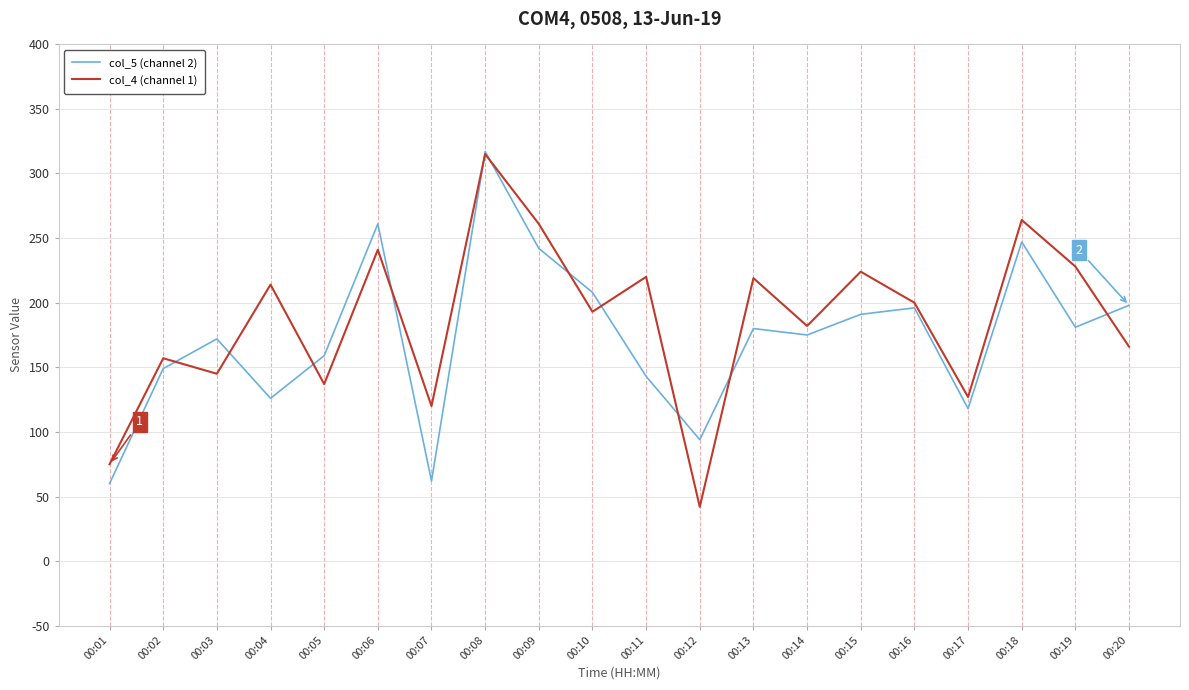

True or false: col_5 (channel 2) has more than 1 points higher than both neighbors.

True